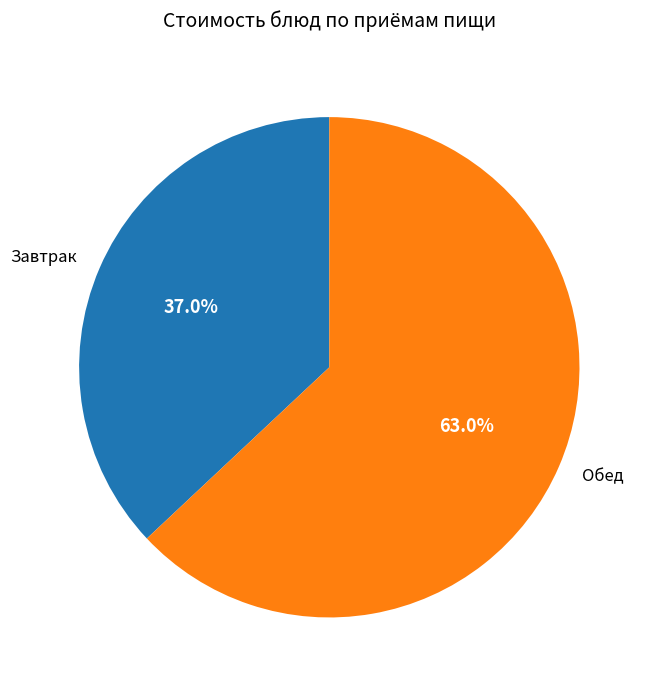

Which has a higher value, Обед or Завтрак?

Обед